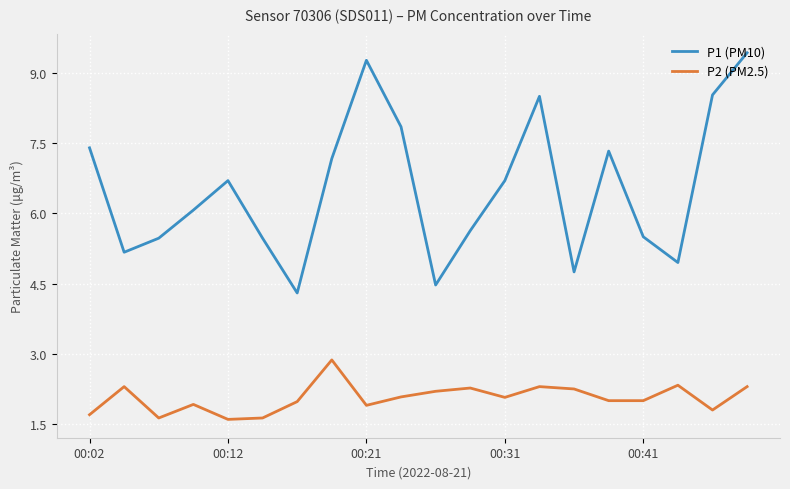

Which series has the largest total across all categories?

P1 (PM10)